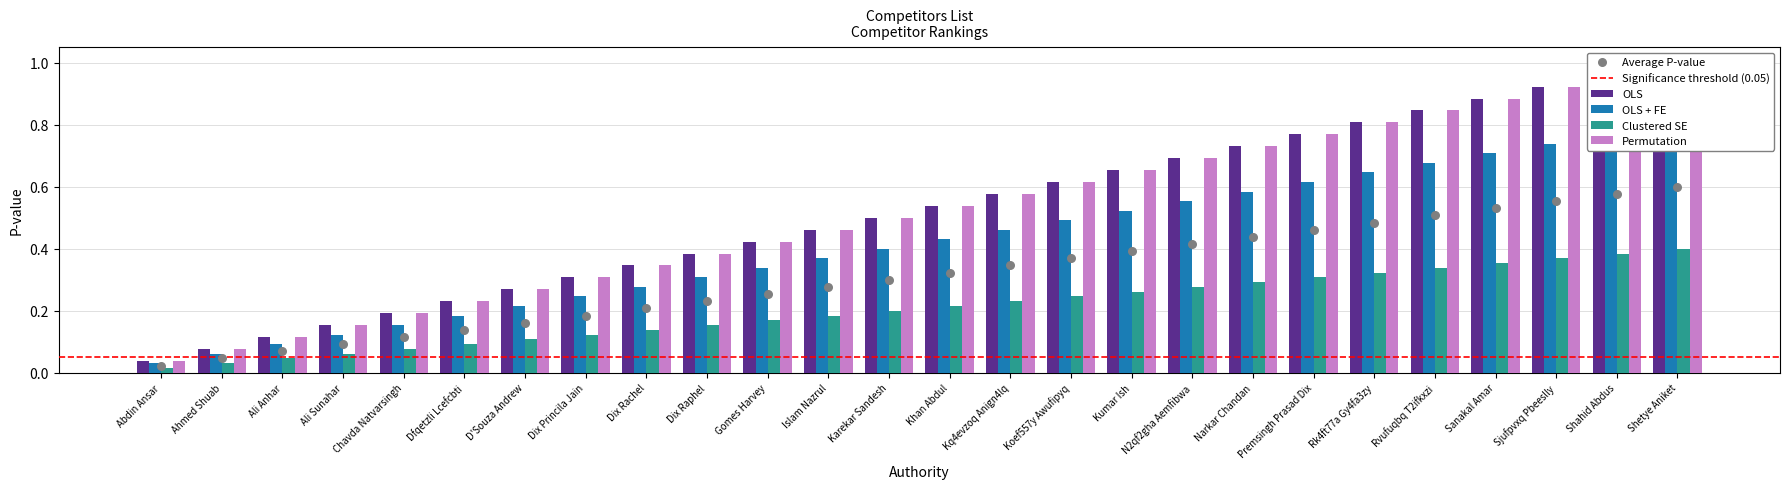

At which category is the sum across all series the highest?

Shetye Aniket